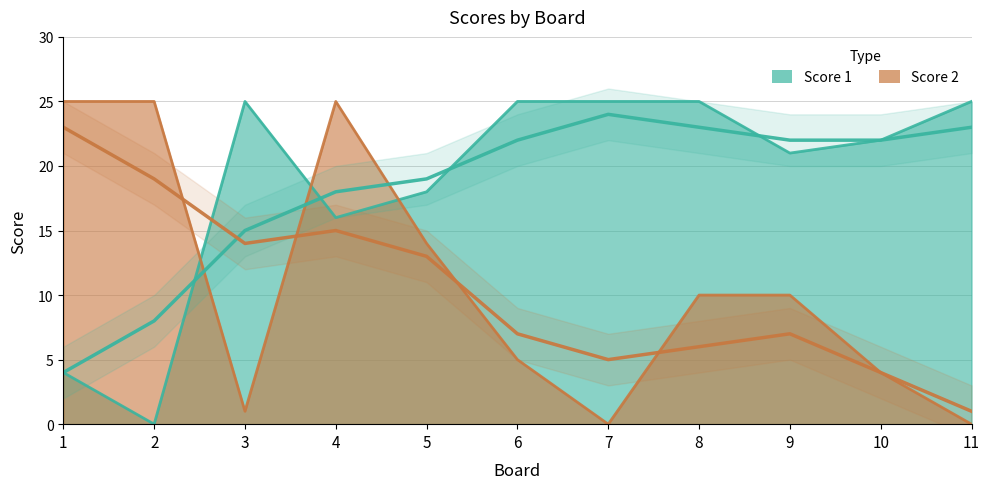

What is the value of the Score 1 point at the 5th from the left?

18